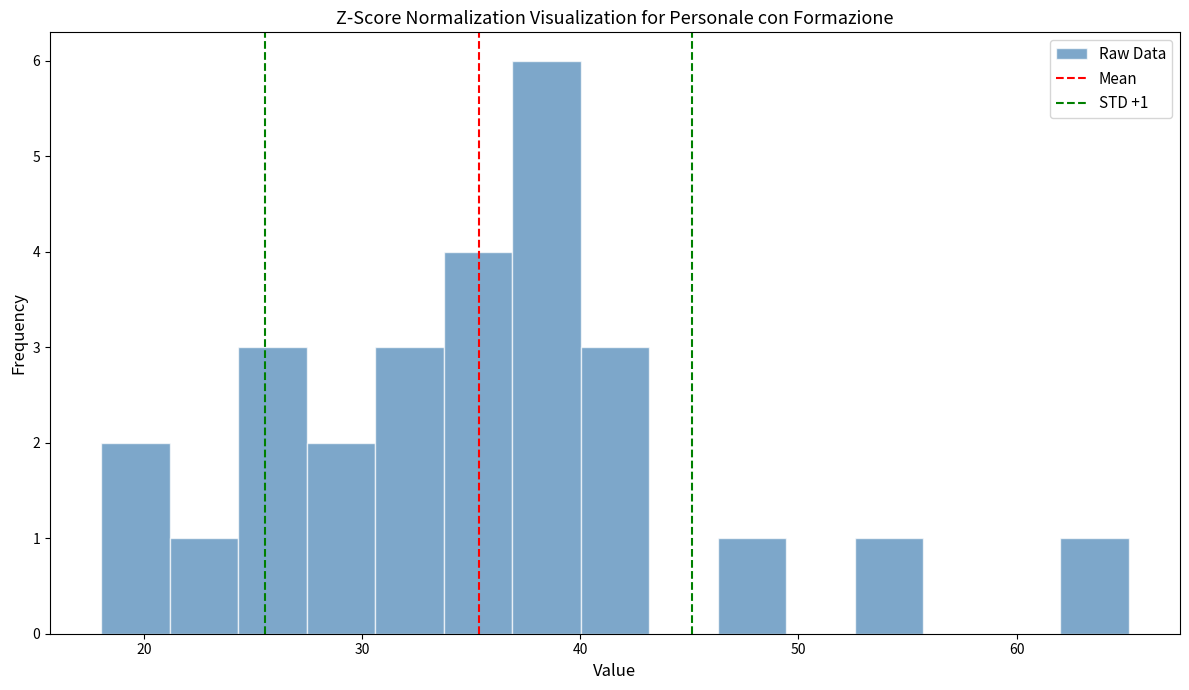

Read against the x-axis, roughly where is the centre of the tallest bar?

38